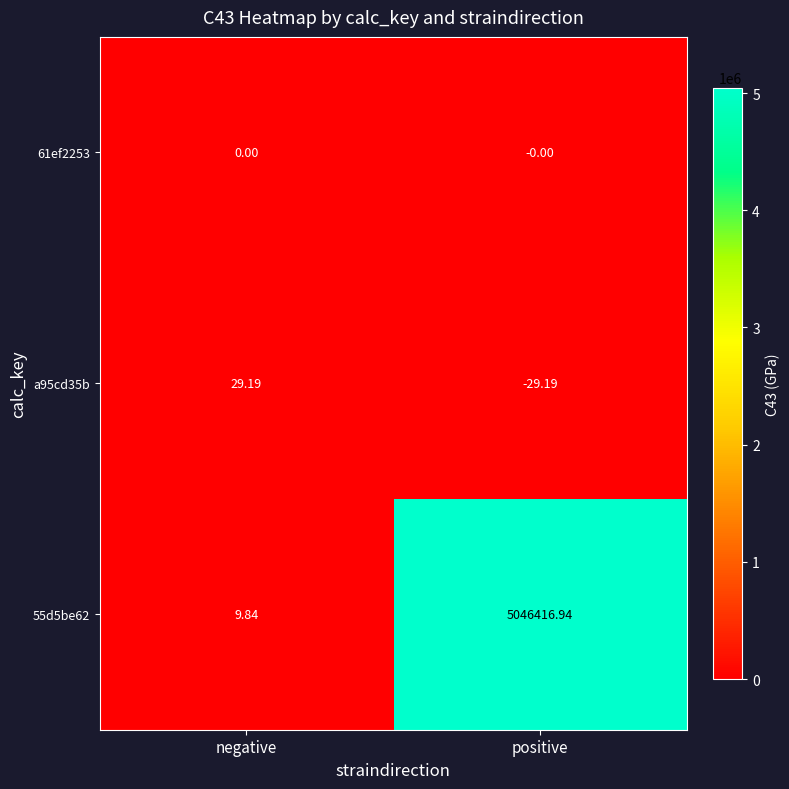

At which label does a95cd35b reach its minimum?

positive